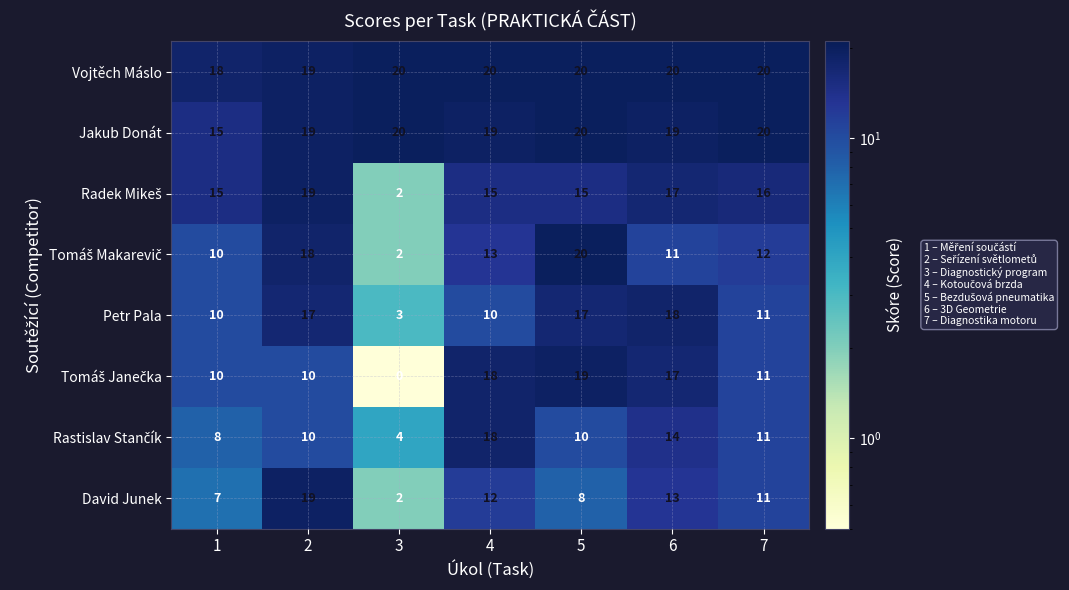

At how many categories does at least one series exceed 2?

7